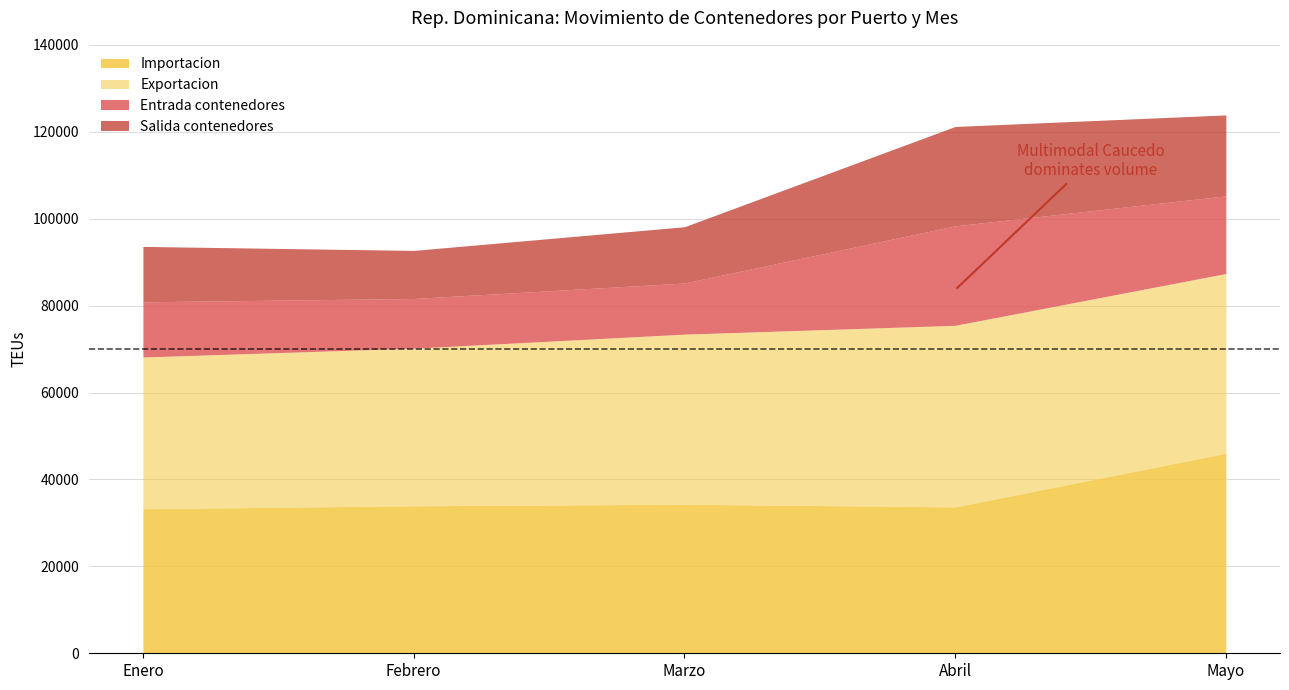

How many distinct data groups are displayed?

4